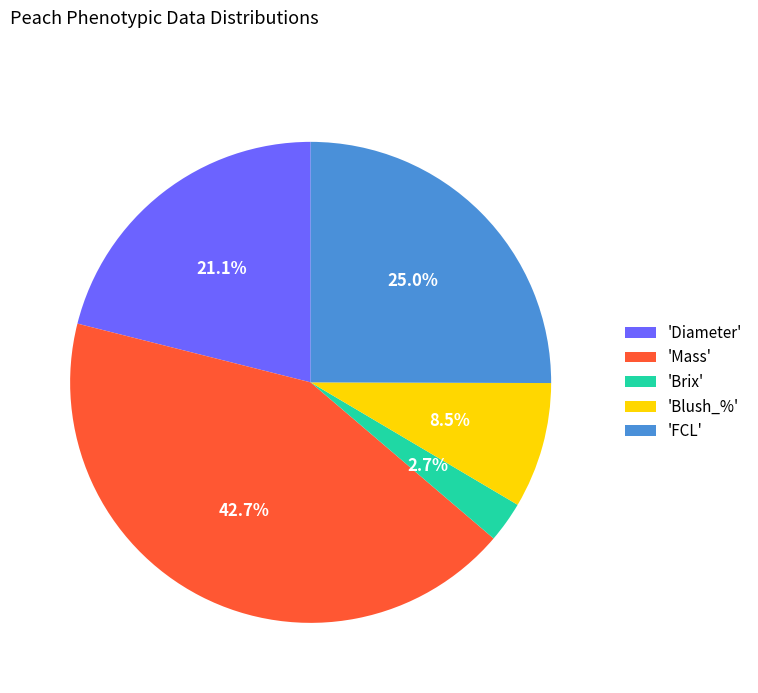

Which slice is the smallest?

'Brix'